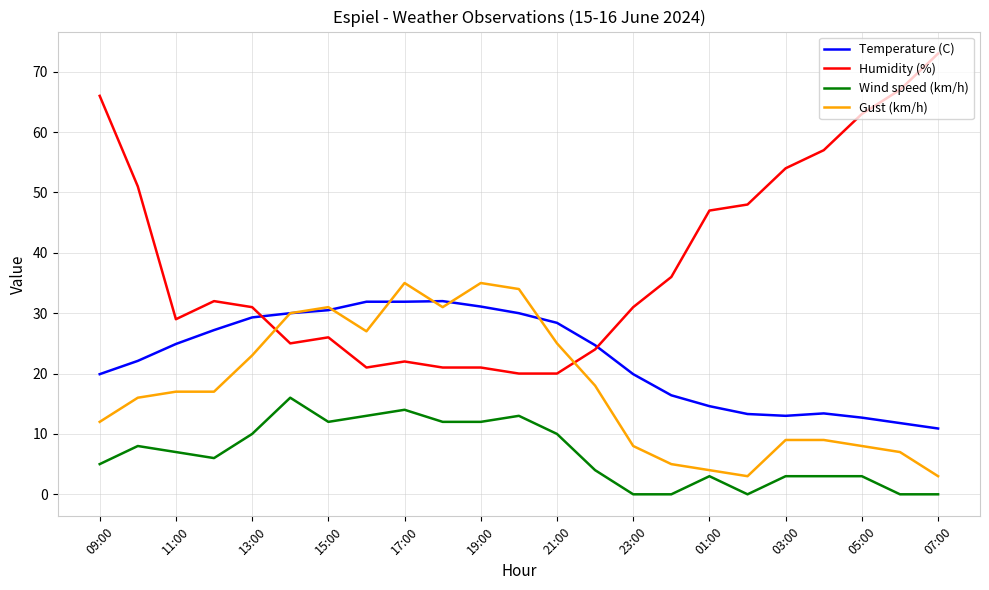

Which series has the widest spread of values?

Humidity (%)